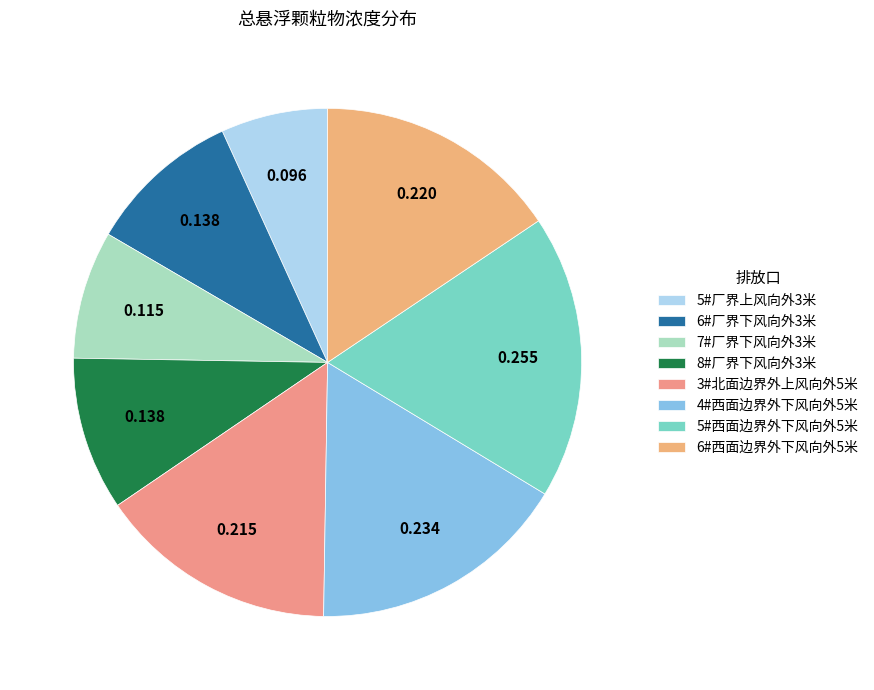

What is the change in value from 8#厂界下风向外3米 to 6#西面边界外下风向外5米?

+0.1